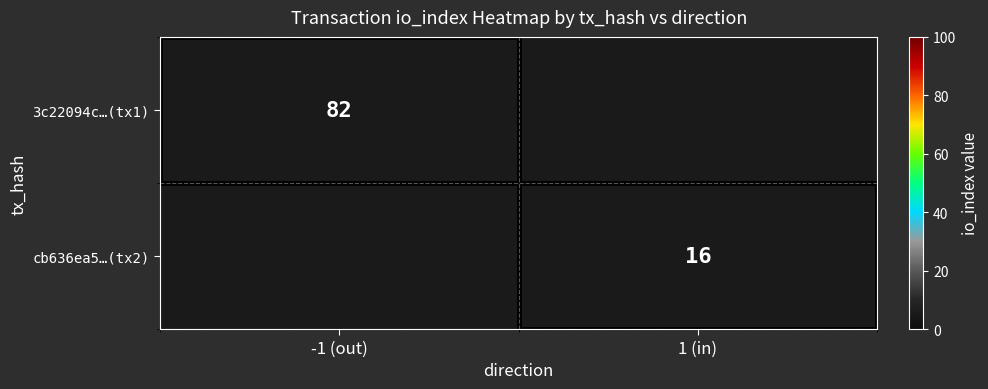

Which label corresponds to the largest value in the chart?

-1 (out)